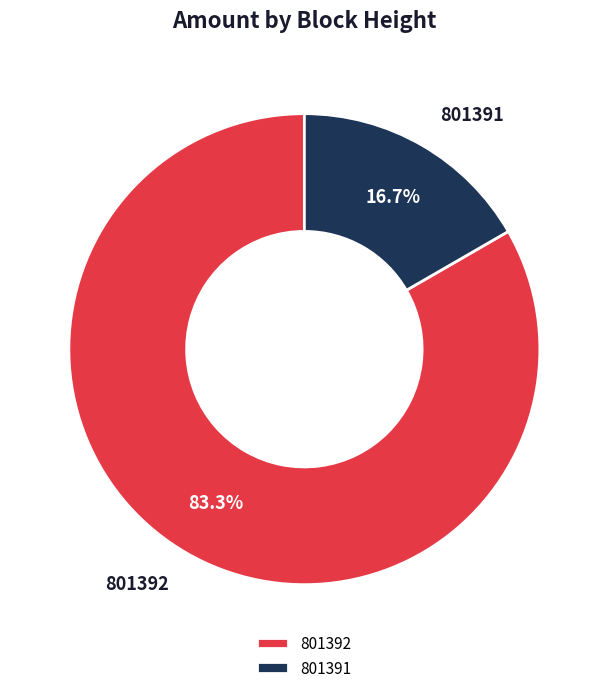

To the nearest percent, what percentage of the pie is 801391?

17%